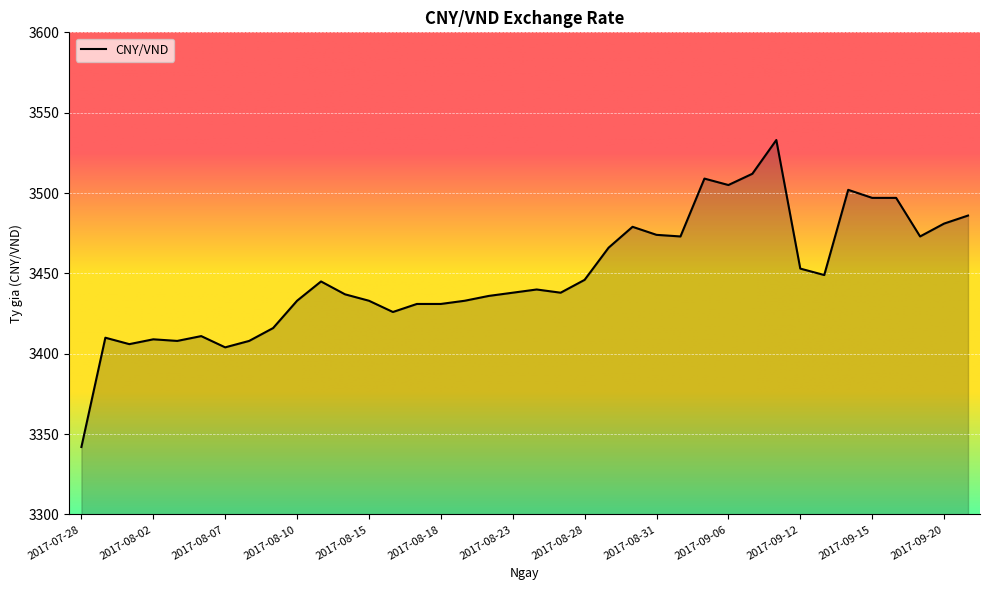

What is the smallest value displayed?

3342